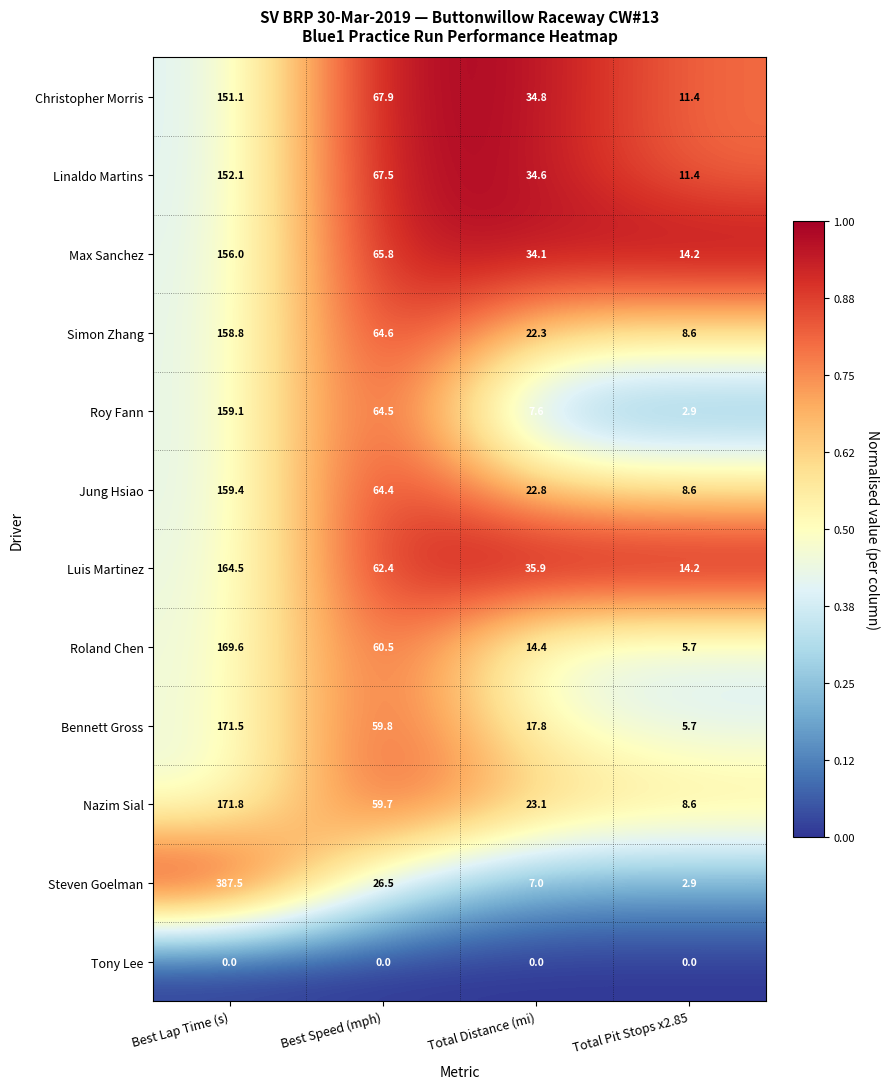

Which category has the highest value in the Roland Chen series?

Best Lap Time (s)